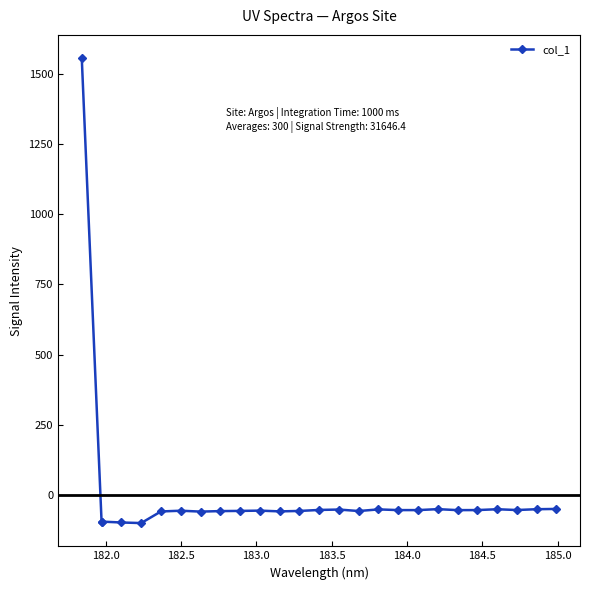

What is the difference between the maximum and minimum values?

50.4